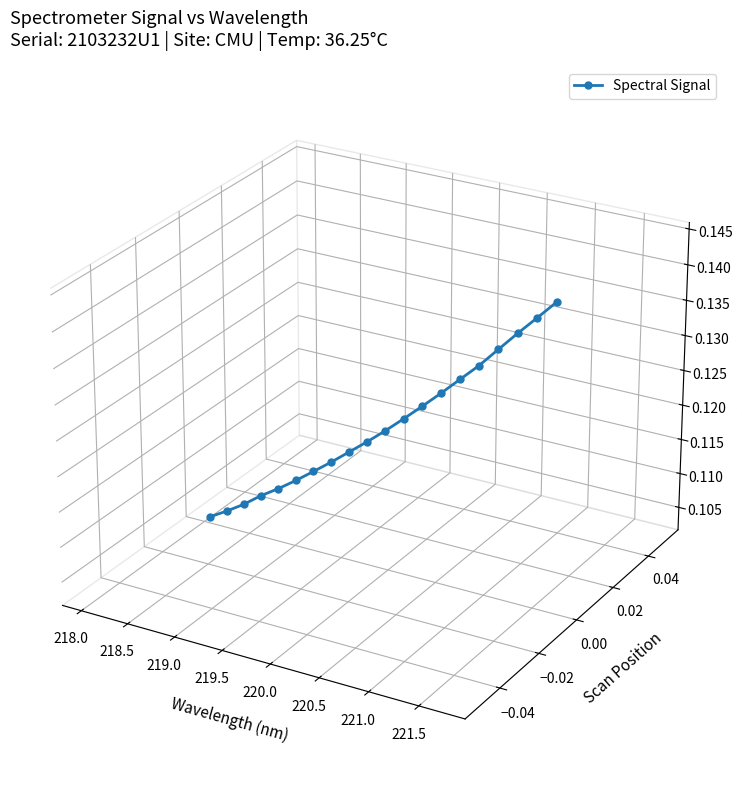

How many lines are shown in the chart?

1